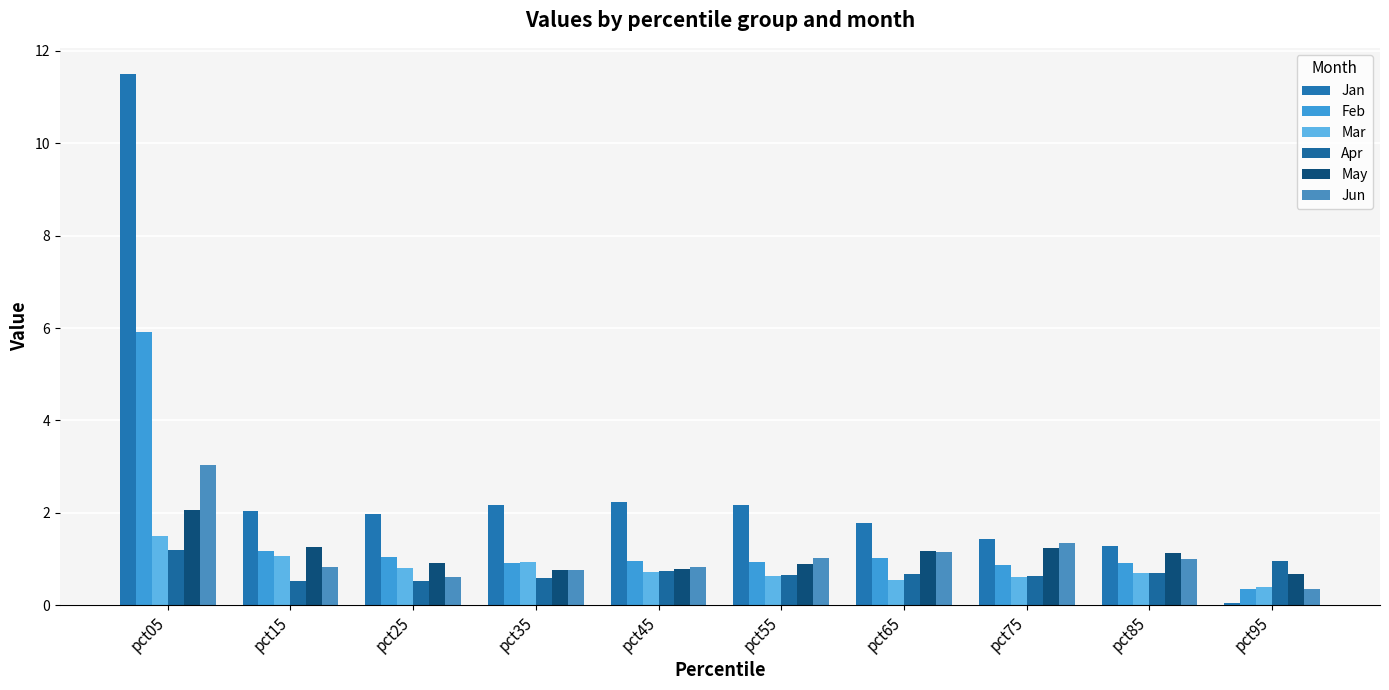

What is the approximate value of Mar at pct75?

0.6